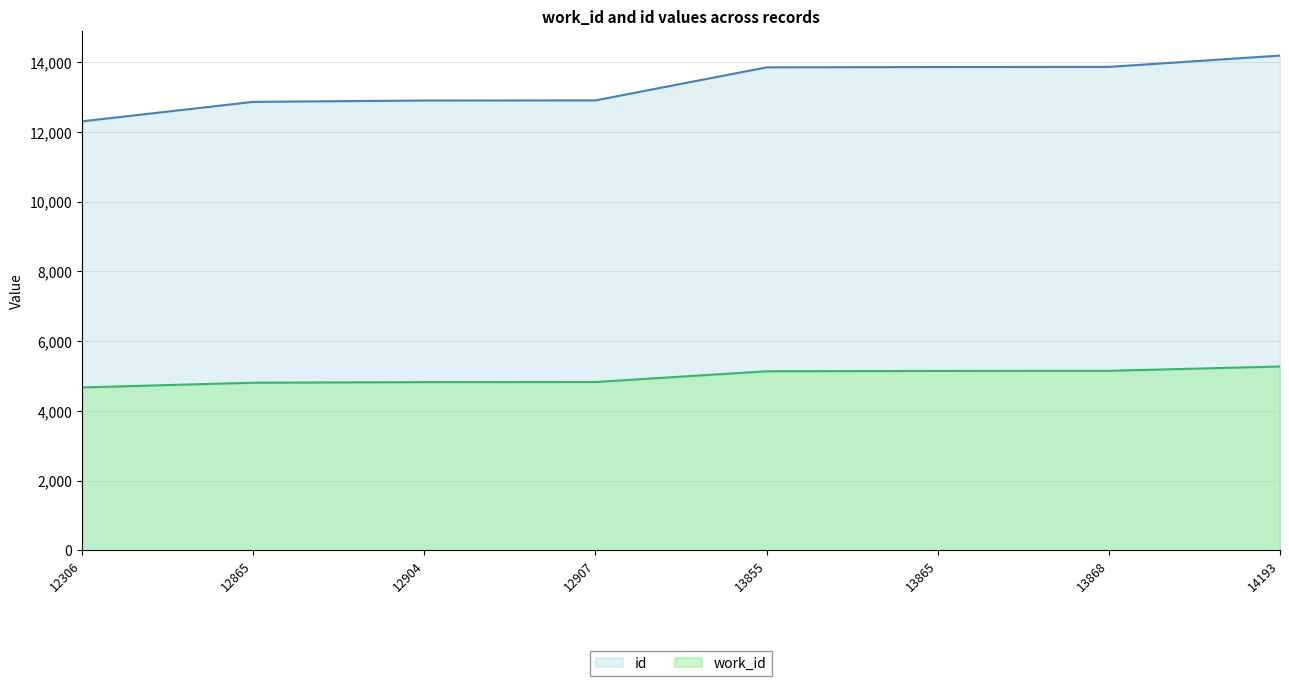

The id series shows 7953 at 12306. True or false?

False